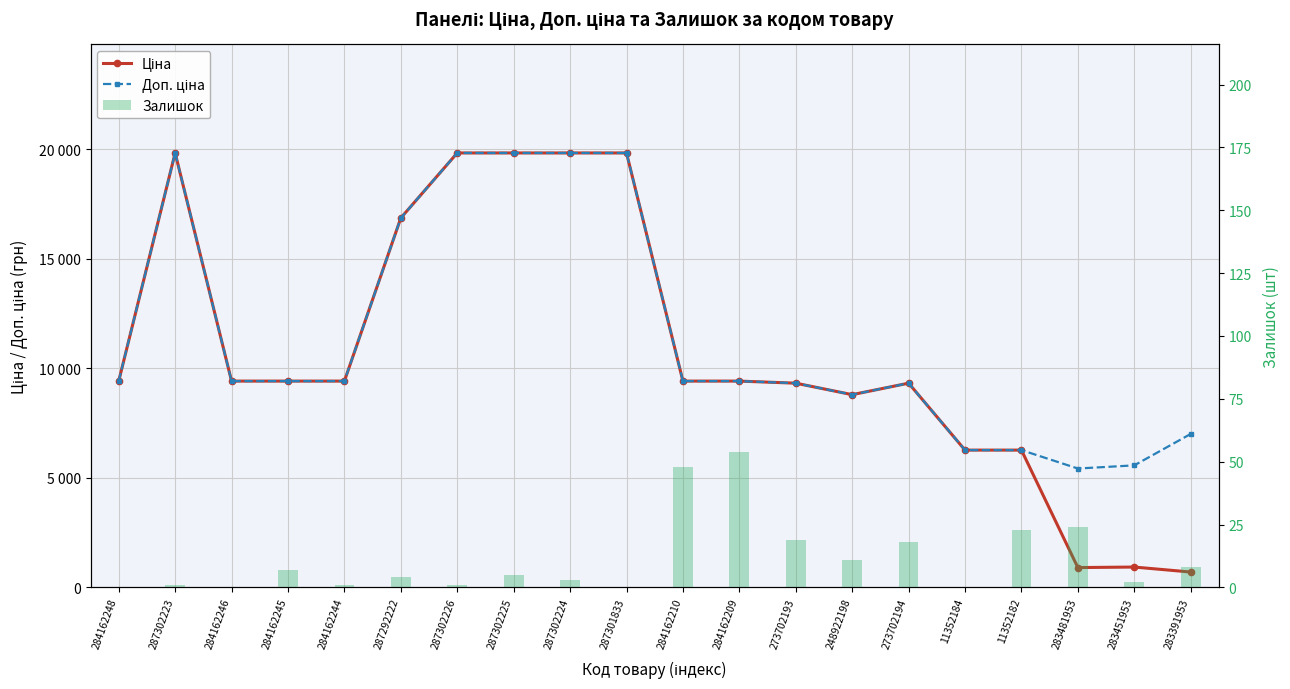

How many values in the Залишок series are below 5?

10